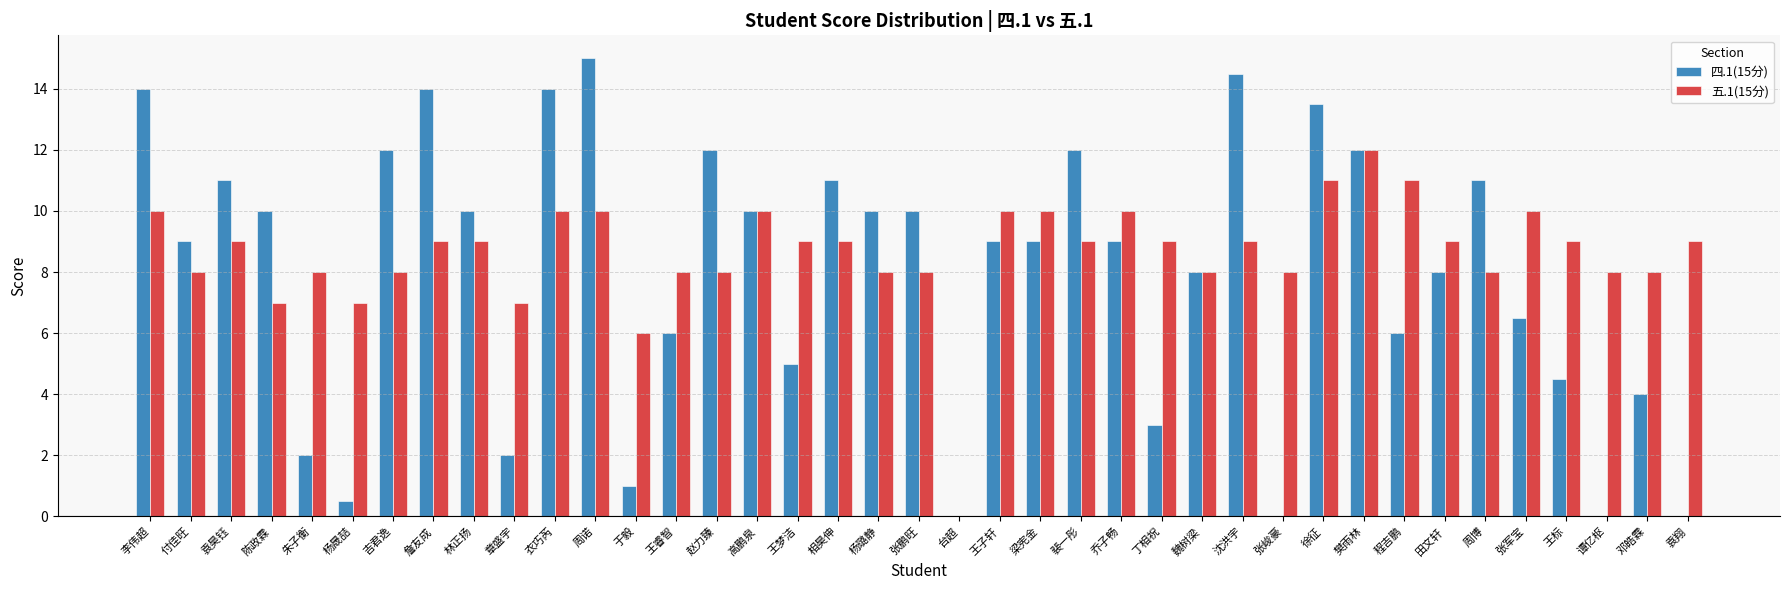

At which category is the sum across all series the highest?

周诺